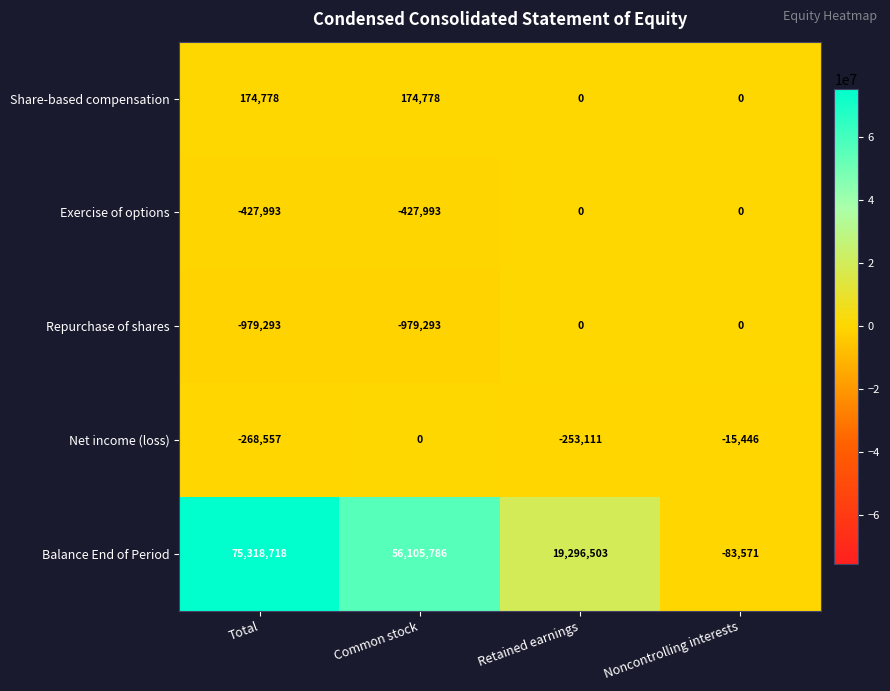

Reading right to left, what are all the values shown in this chart?

Share-based compensation: 0	0	174778	174778
Exercise of options: 0	0	-427993	-427993
Repurchase of shares: 0	0	-979293	-979293
Net income (loss): -15446	-253111	0	-268557
Balance End of Period: -83571	19296503	56105786	75318718